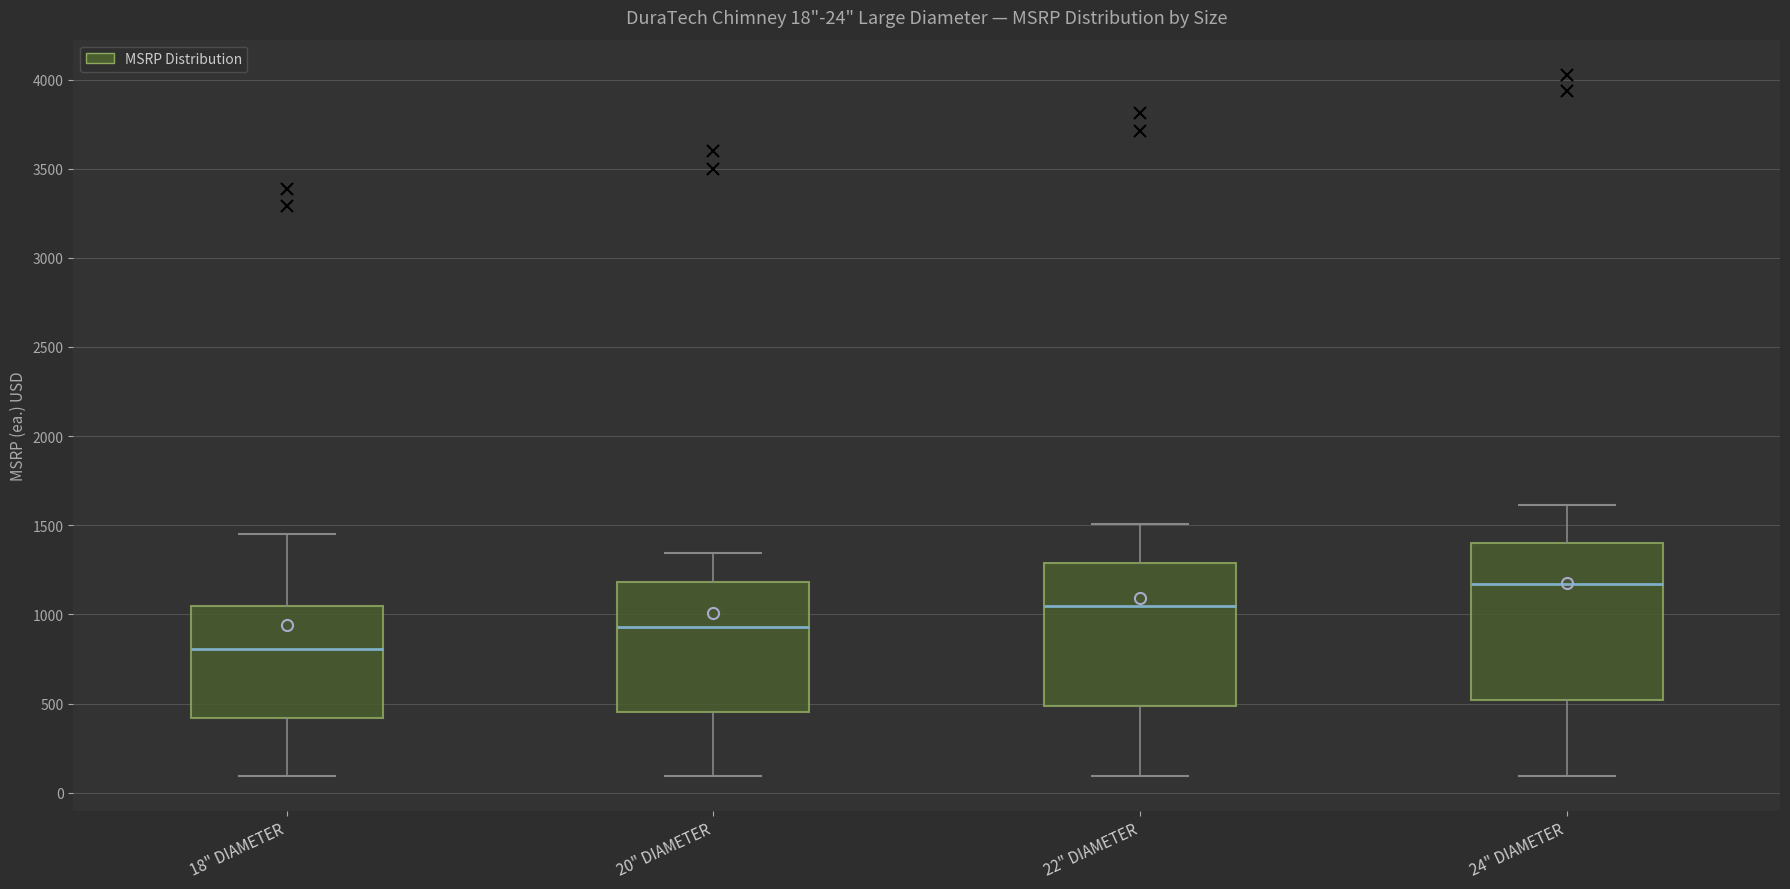

Which box is the tallest, from its lower edge to its upper edge?

24" DIAMETER